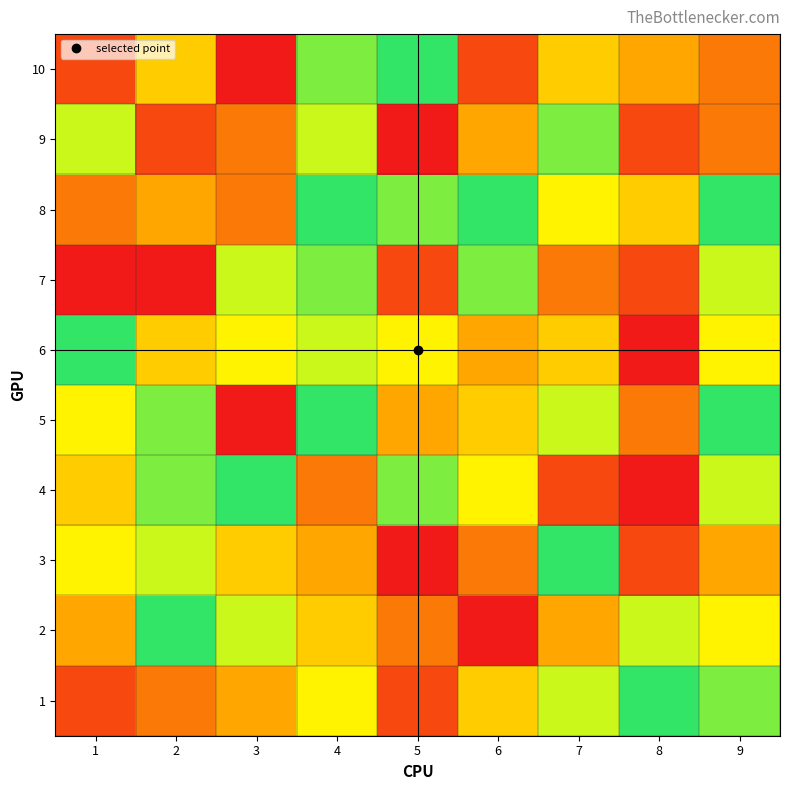

Rank the series at 7 from highest to lowest value.

3, 9, 1, 5, 8, 6, 10, 2, 7, 4